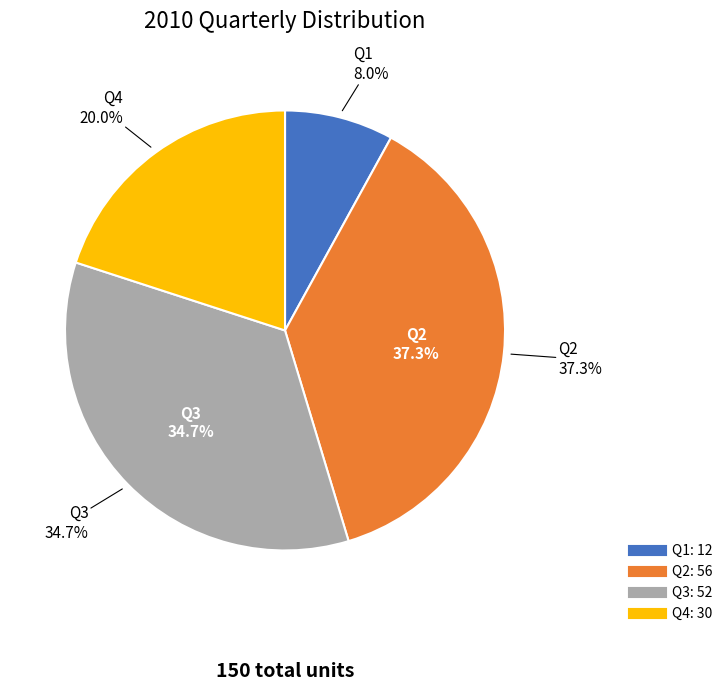

What percentage is NOT represented by Q4?

80.0%